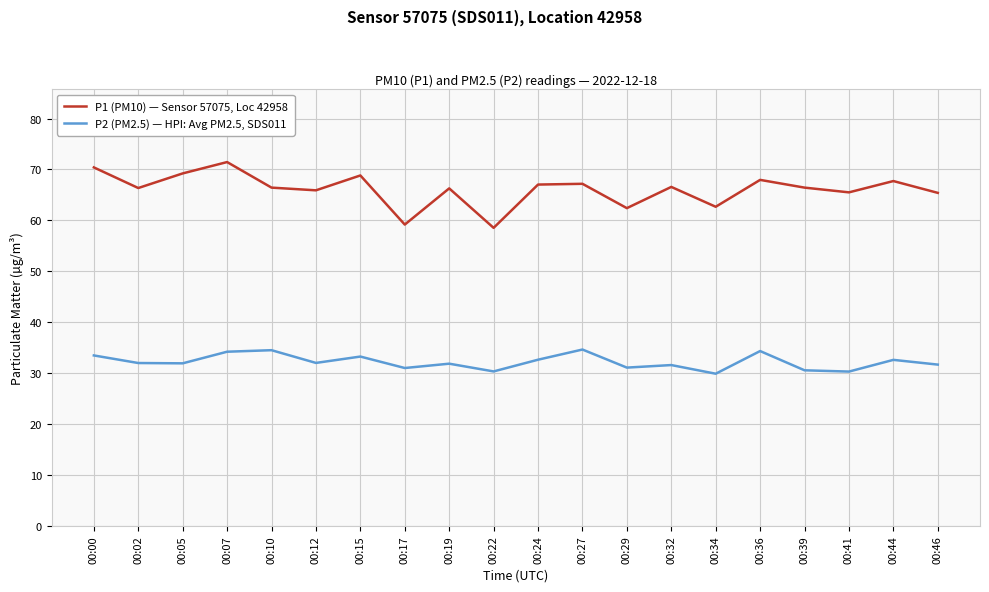

How many lines are shown in the chart?

2